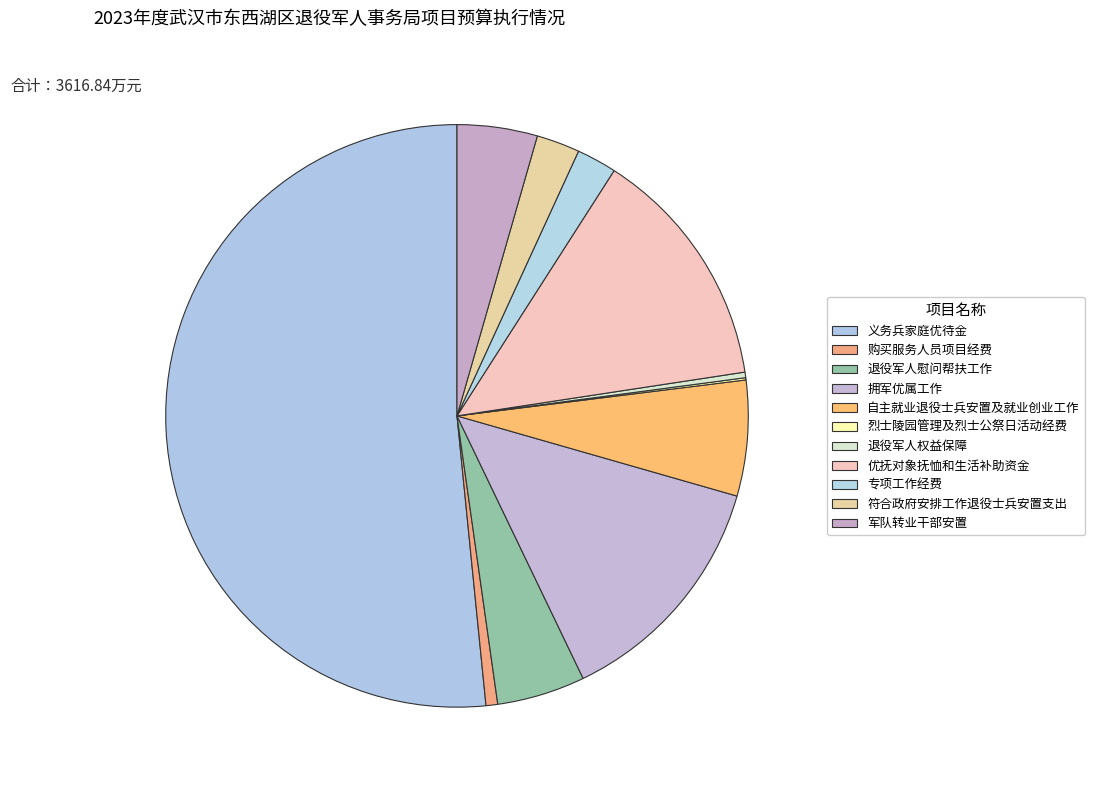

Which category accounts for the majority?

义务兵家庭优待金